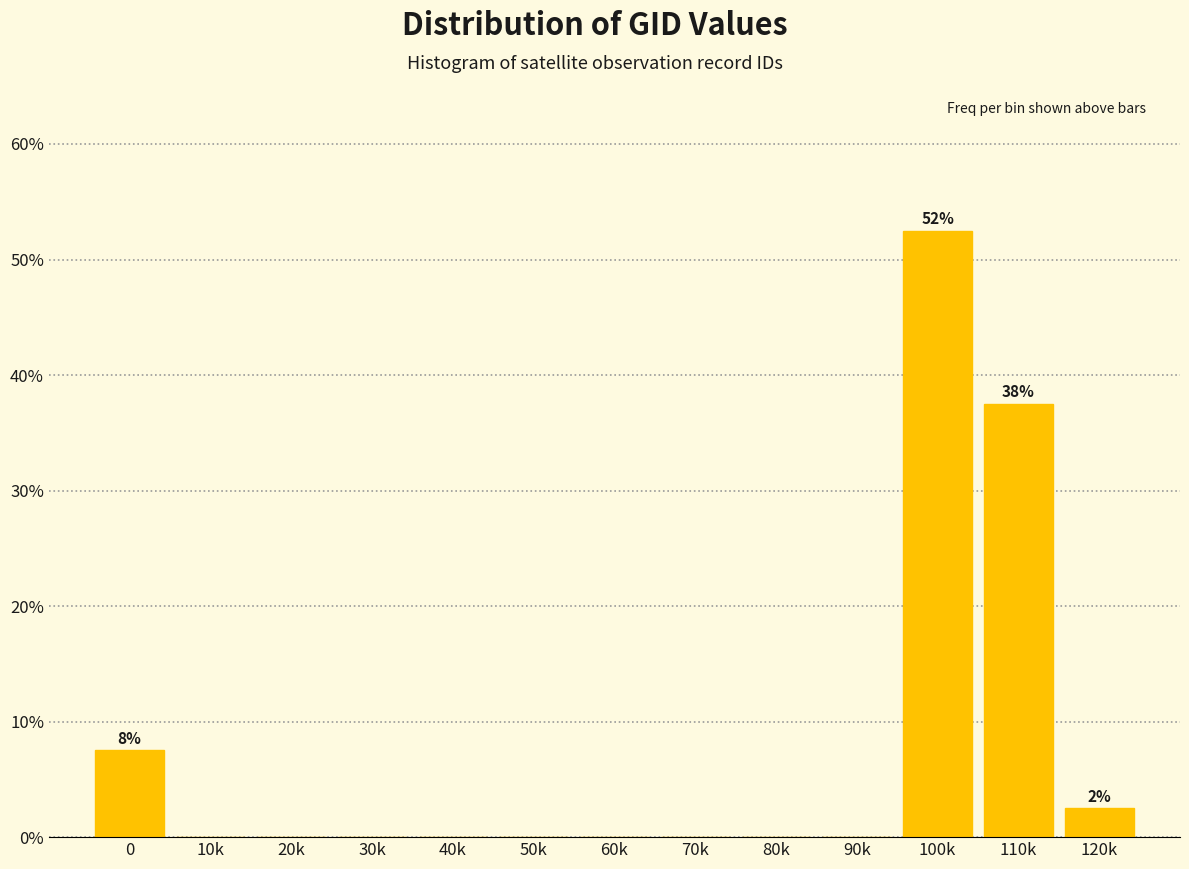

Reading left to right, list all the values displayed in this chart.

0=7.5	10k=0.0	20k=0.0	30k=0.0	40k=0.0	50k=0.0	60k=0.0	70k=0.0	80k=0.0	90k=0.0	100k=52.5	110k=37.5	120k=2.5